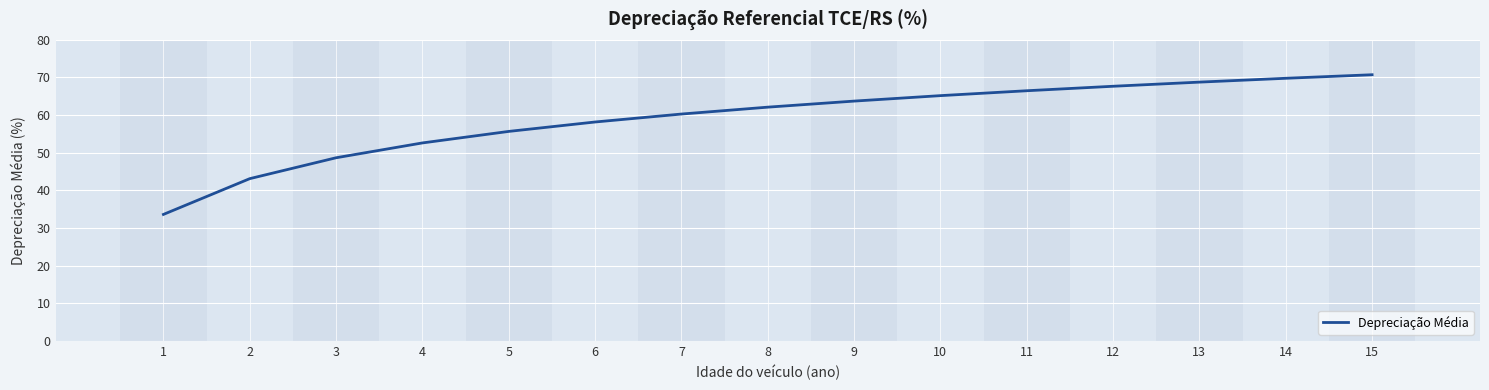

What is the change in value from 12 to 13?

+1.1